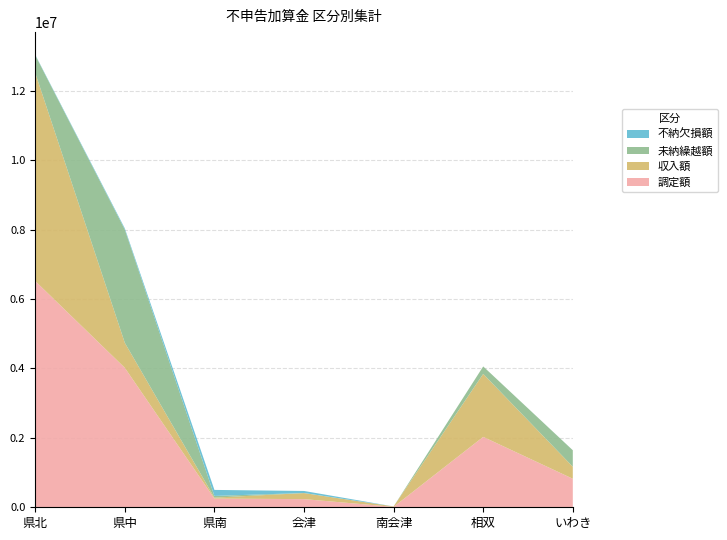

Reading left to right, transcribe all the data shown in this chart.

調定額: 6518440	4017191	250108	235054	11844	2027990	821812
収入額: 5996061	720176	27459	173994	11844	1814054	346458
未納繰越額: 508667	3263674	49564	1996	0	215404	473854
不納欠損額: 13712	33341	173085	59064	0	0	1500